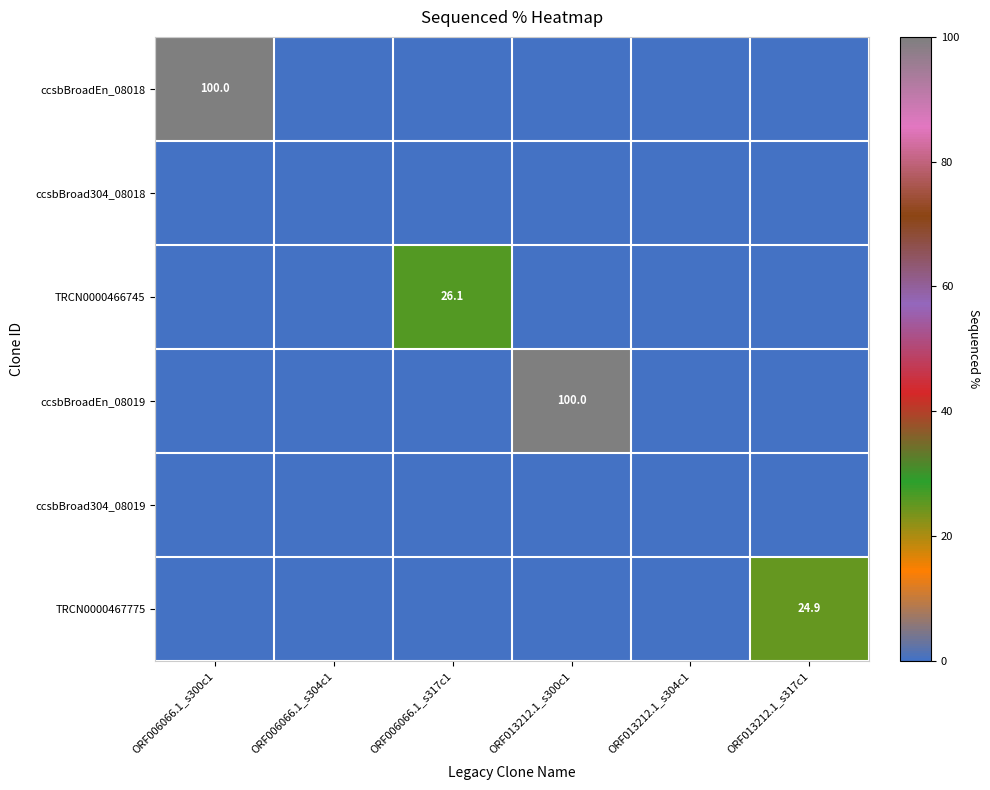

The value of TRCN0000467775 at ORF006066.1_s317c1 is 13.6. True or false?

False